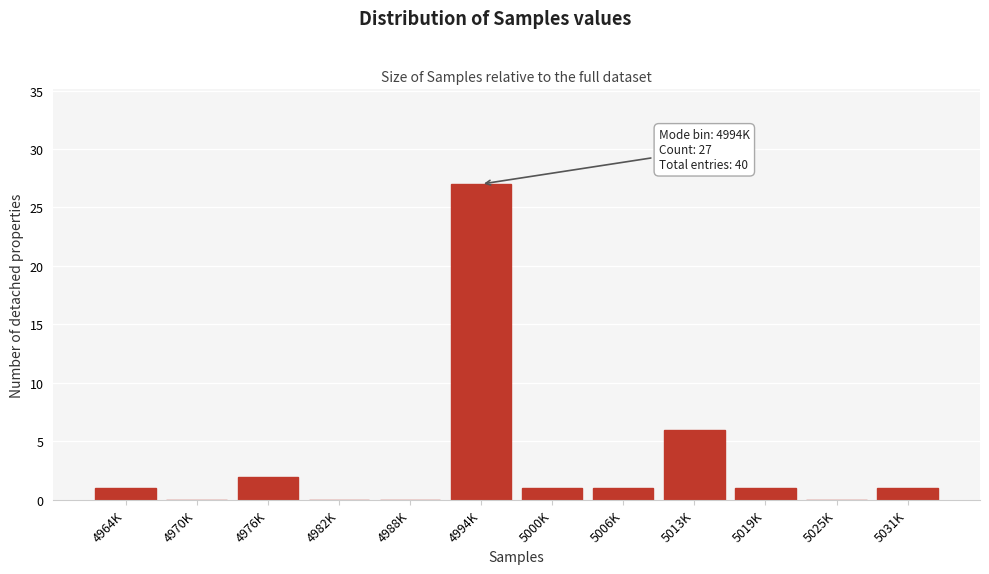

Reading right to left, transcribe all the data shown in this chart.

5031K=1	5025K=0	5019K=1	5013K=6	5006K=1	5000K=1	4994K=27	4988K=0	4982K=0	4976K=2	4970K=0	4964K=1